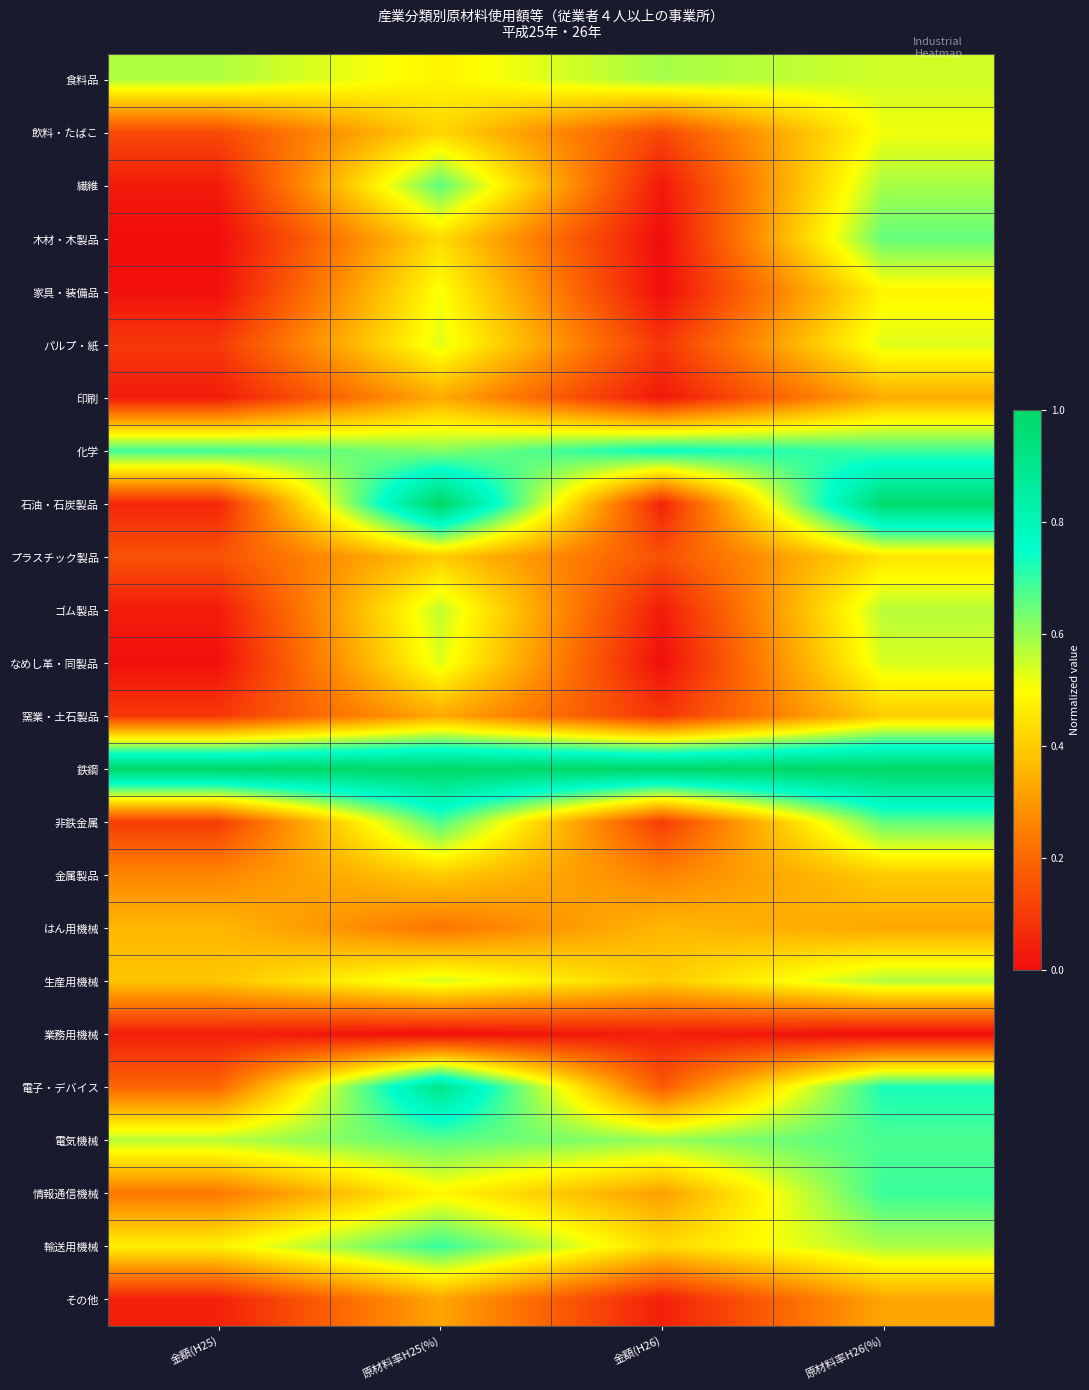

Reading left to right, extract all data points from this chart.

食料品: 金額(H25)=0.6	原材料率H25(%)=0.5	金額(H26)=0.6	原材料率H26(%)=0.5
飲料・たばこ: 金額(H25)=0.1	原材料率H25(%)=0.4	金額(H26)=0.1	原材料率H26(%)=0.5
繊維: 金額(H25)=0.0	原材料率H25(%)=0.7	金額(H26)=0.0	原材料率H26(%)=0.6
木材・木製品: 金額(H25)=0.0	原材料率H25(%)=0.4	金額(H26)=0.0	原材料率H26(%)=0.7
家具・装備品: 金額(H25)=0.0	原材料率H25(%)=0.5	金額(H26)=0.0	原材料率H26(%)=0.5
パルプ・紙: 金額(H25)=0.1	原材料率H25(%)=0.5	金額(H26)=0.1	原材料率H26(%)=0.5
印刷: 金額(H25)=0.0	原材料率H25(%)=0.3	金額(H26)=0.0	原材料率H26(%)=0.3
化学: 金額(H25)=0.7	原材料率H25(%)=0.6	金額(H26)=0.7	原材料率H26(%)=0.7
石油・石炭製品: 金額(H25)=0.1	原材料率H25(%)=1.0	金額(H26)=0.0	原材料率H26(%)=1.0
プラスチック製品: 金額(H25)=0.2	原材料率H25(%)=0.4	金額(H26)=0.1	原材料率H26(%)=0.4
ゴム製品: 金額(H25)=0.0	原材料率H25(%)=0.6	金額(H26)=0.0	原材料率H26(%)=0.6
なめし革・同製品: 金額(H25)=0.0	原材料率H25(%)=0.5	金額(H26)=0.0	原材料率H26(%)=0.5
窯業・土石製品: 金額(H25)=0.1	原材料率H25(%)=0.3	金額(H26)=0.1	原材料率H26(%)=0.4
鉄鋼: 金額(H25)=1.0	原材料率H25(%)=1.0	金額(H26)=1.0	原材料率H26(%)=1.0
非鉄金属: 金額(H25)=0.1	原材料率H25(%)=0.7	金額(H26)=0.1	原材料率H26(%)=0.7
金属製品: 金額(H25)=0.3	原材料率H25(%)=0.4	金額(H26)=0.3	原材料率H26(%)=0.4
はん用機械: 金額(H25)=0.4	原材料率H25(%)=0.2	金額(H26)=0.4	原材料率H26(%)=0.3
生産用機械: 金額(H25)=0.4	原材料率H25(%)=0.5	金額(H26)=0.4	原材料率H26(%)=0.6
業務用機械: 金額(H25)=0.0	原材料率H25(%)=0.0	金額(H26)=0.0	原材料率H26(%)=0.0
電子・デバイス: 金額(H25)=0.2	原材料率H25(%)=0.9	金額(H26)=0.2	原材料率H26(%)=0.7
電気機械: 金額(H25)=0.6	原材料率H25(%)=0.7	金額(H26)=0.6	原材料率H26(%)=0.7
情報通信機械: 金額(H25)=0.2	原材料率H25(%)=0.5	金額(H26)=0.3	原材料率H26(%)=0.7
輸送用機械: 金額(H25)=0.5	原材料率H25(%)=0.7	金額(H26)=0.4	原材料率H26(%)=0.6
その他: 金額(H25)=0.0	原材料率H25(%)=0.3	金額(H26)=0.0	原材料率H26(%)=0.3